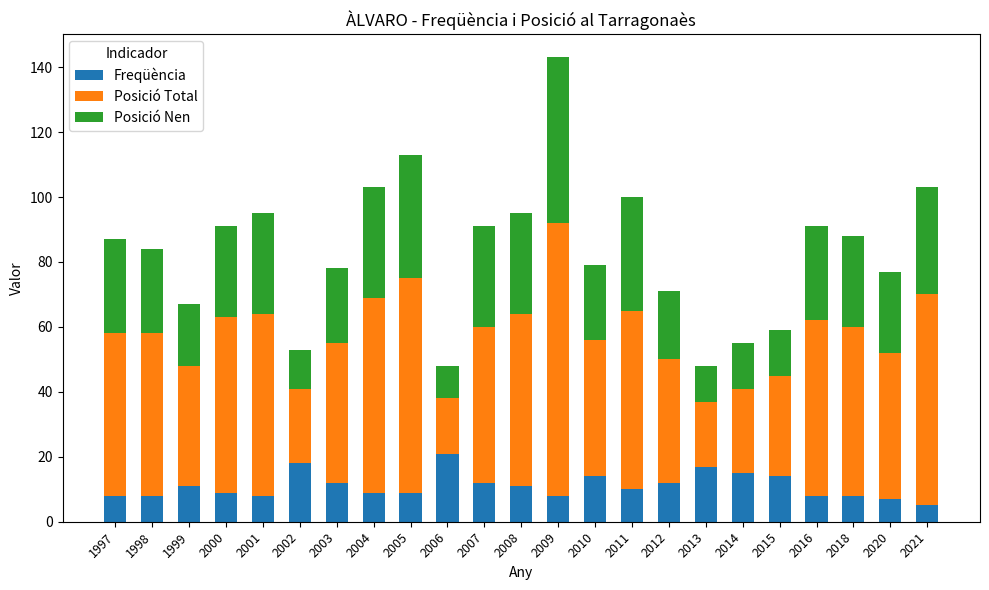

What is the average value of the Freqüència series?

11